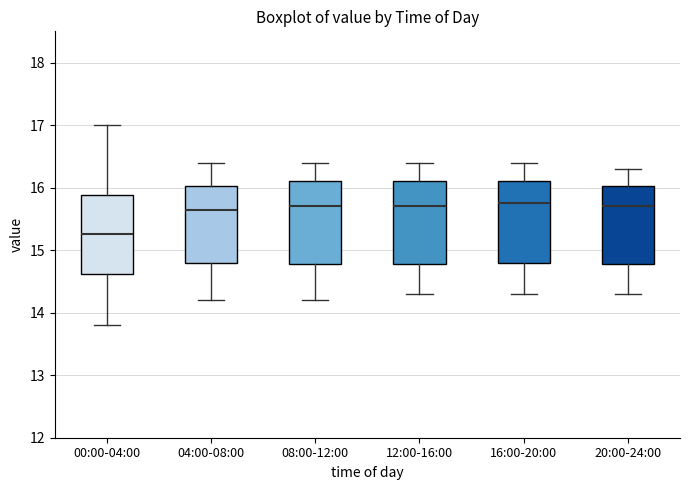

Where is the lower edge of the box for 00:00-04:00 on the y-axis? The values are not printed on the chart, so give them approximately, as read against the axis.

14.6